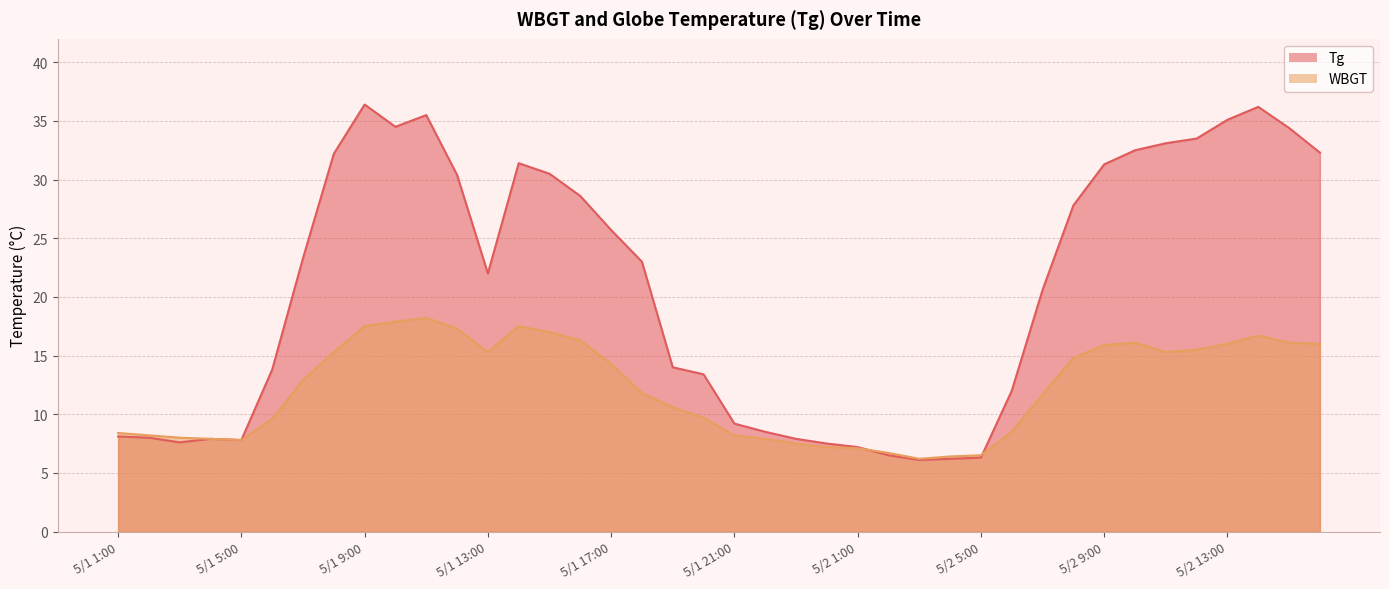

Which label corresponds to the largest value in the chart?

5/1 9:00